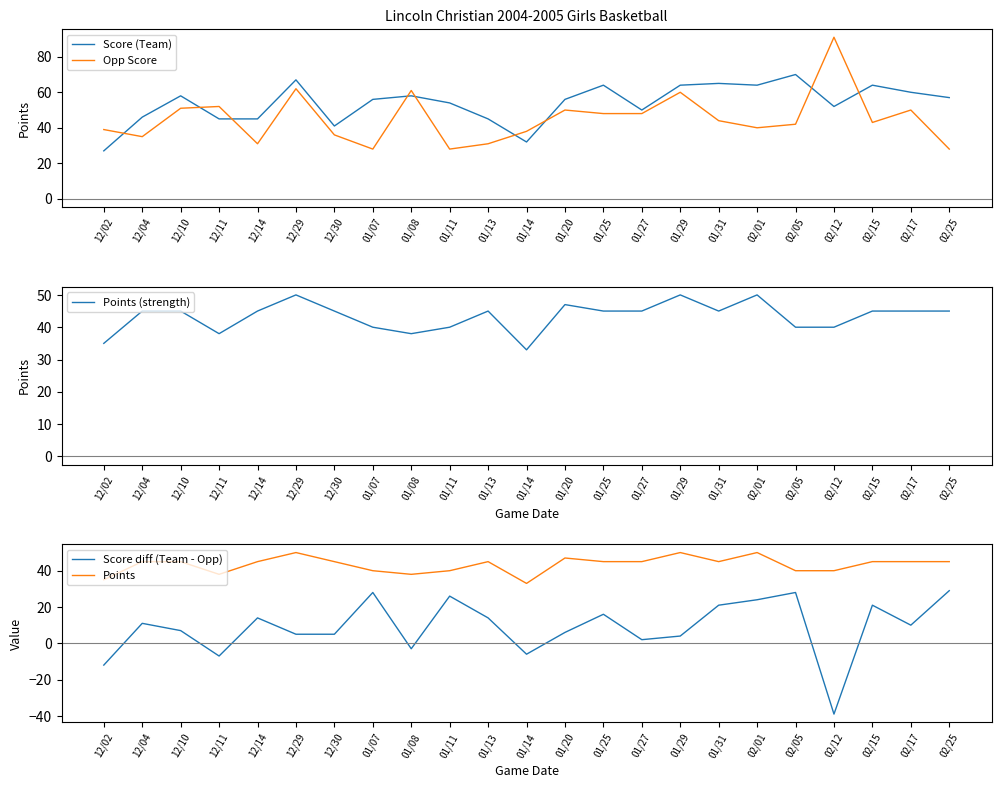

What is the highest value of the Score diff (Team - Opp) series?

29